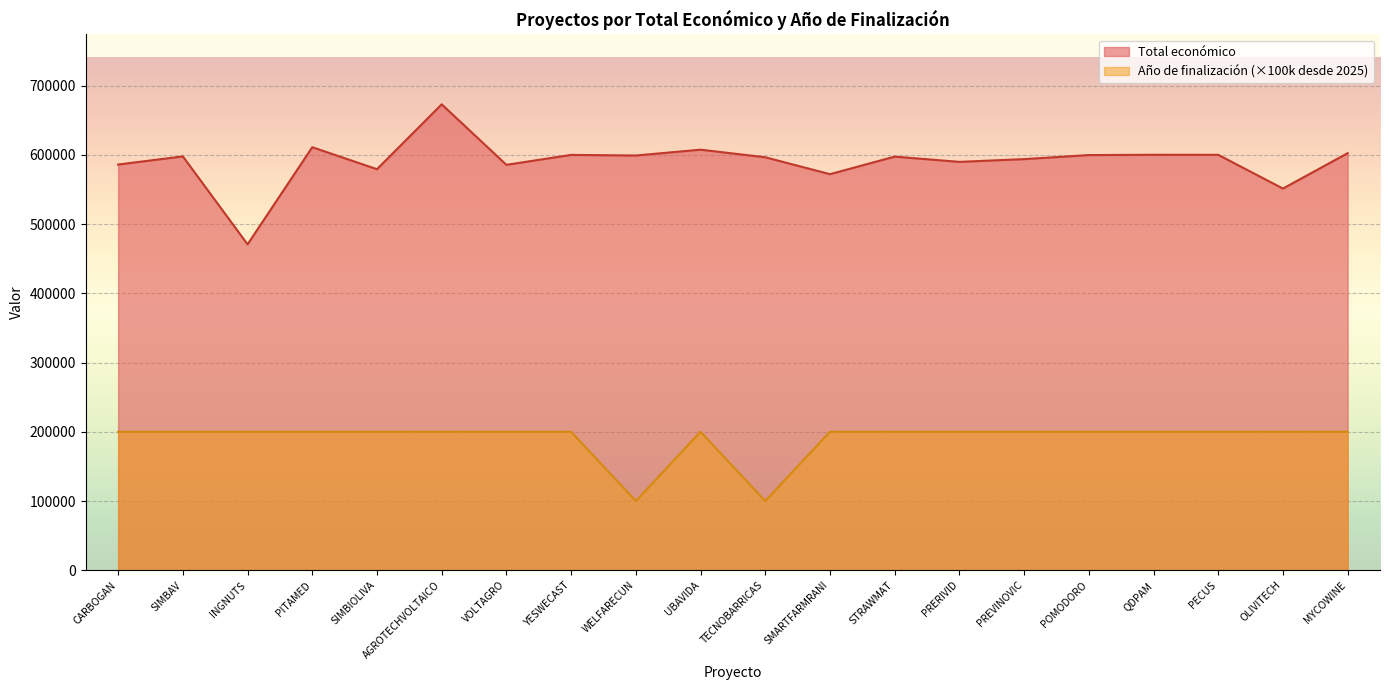

Reading left to right, extract all data points from this chart.

Total económico: 585914	597651	470675	610889	579152	672807	585460	599792	598909	607342	596384	571965	597320	589731	593715	599540	599986	599898	551196	602295
Año de finalización: 200000	200000	200000	200000	200000	200000	200000	200000	100000	200000	100000	200000	200000	200000	200000	200000	200000	200000	200000	200000